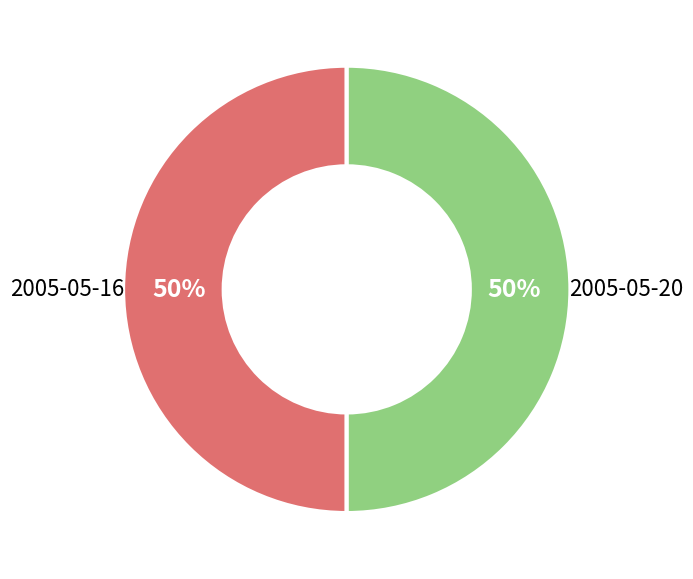

To the nearest percent, what is the average slice percentage?

50%